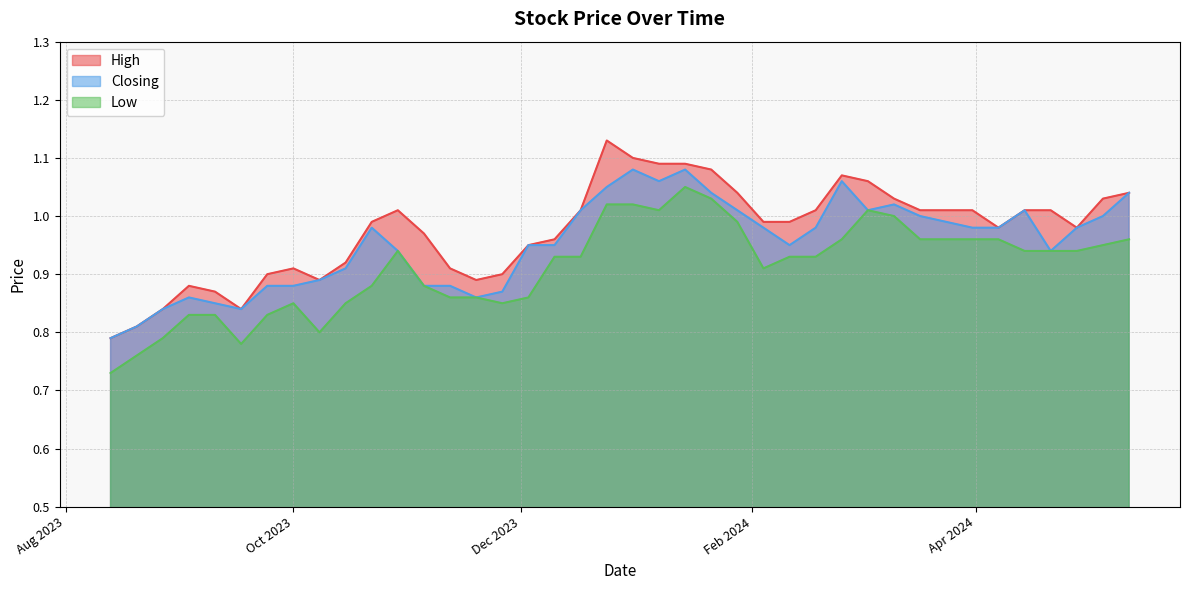

Rank the series by their maximum value, from lowest to highest.

Low, Closing, High